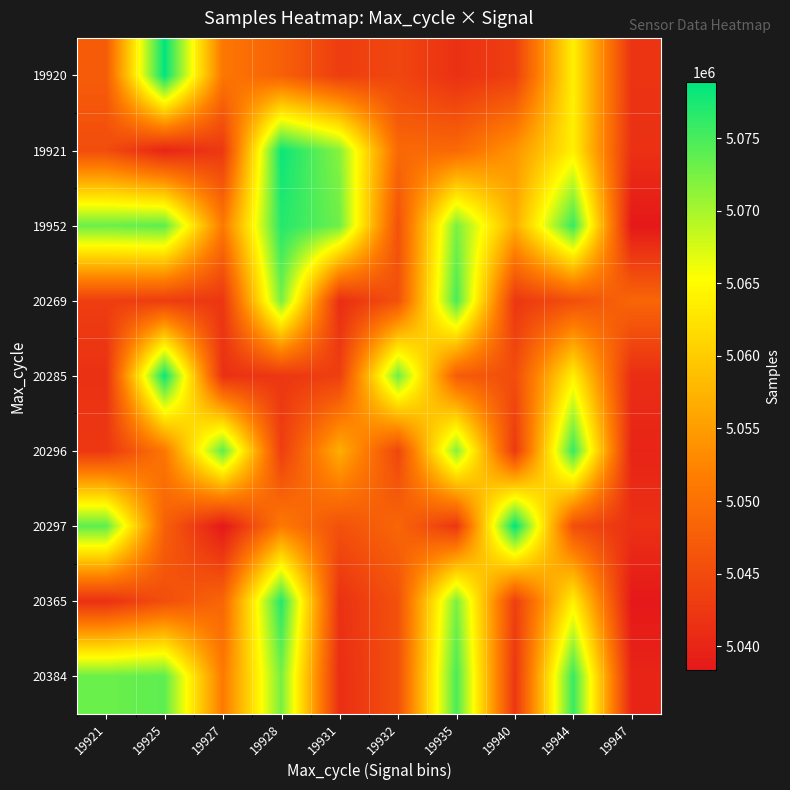

Rank the series by their maximum value, from highest to lowest.

19920, 20297, 19921, 20285, 19952, 20365, 20296, 20384, 20269